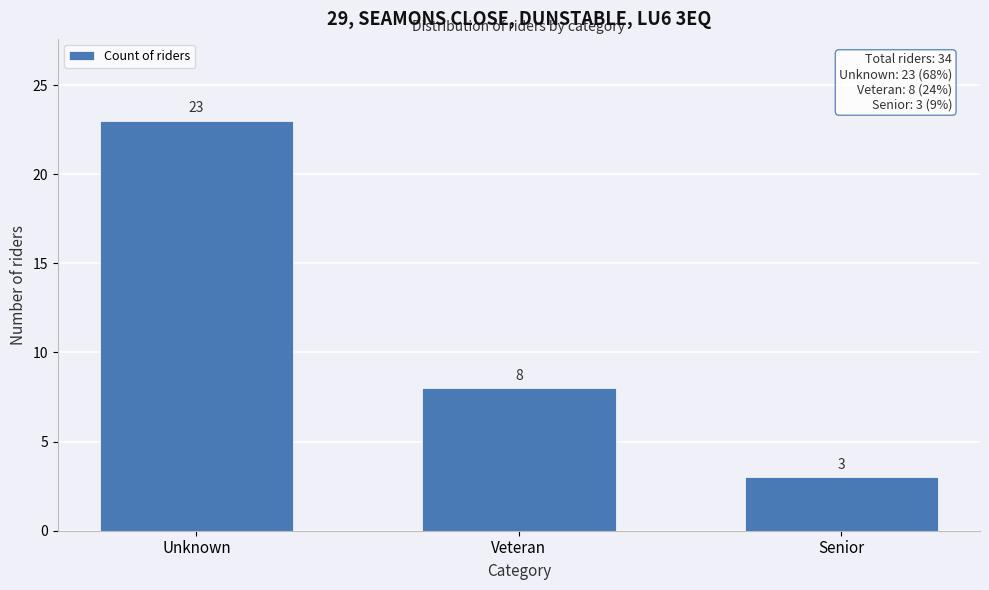

Reading left to right, what are all the values shown in this chart?

23	8	3